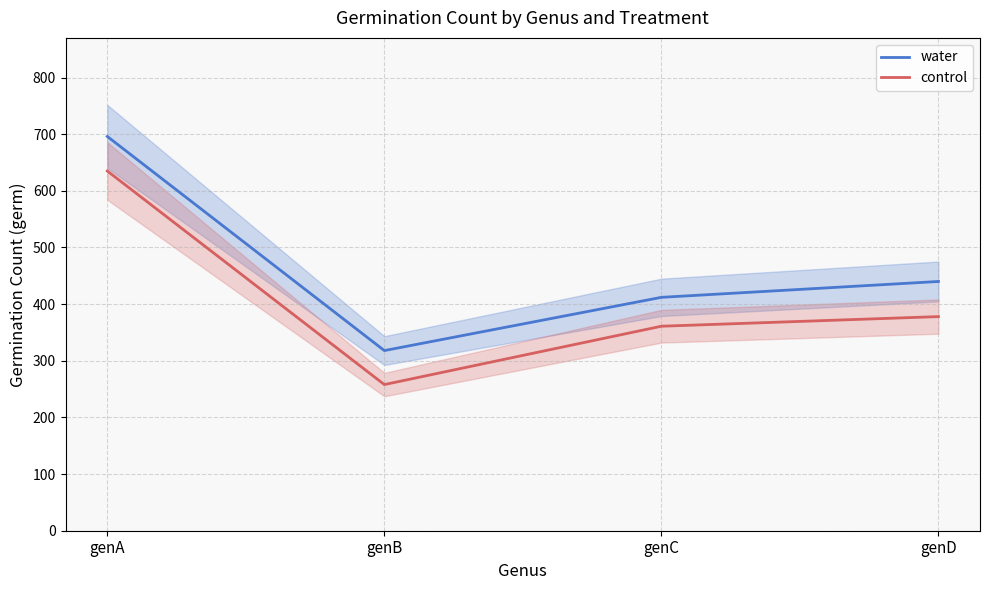

What is the difference between the maximum and minimum values in the water series?

378